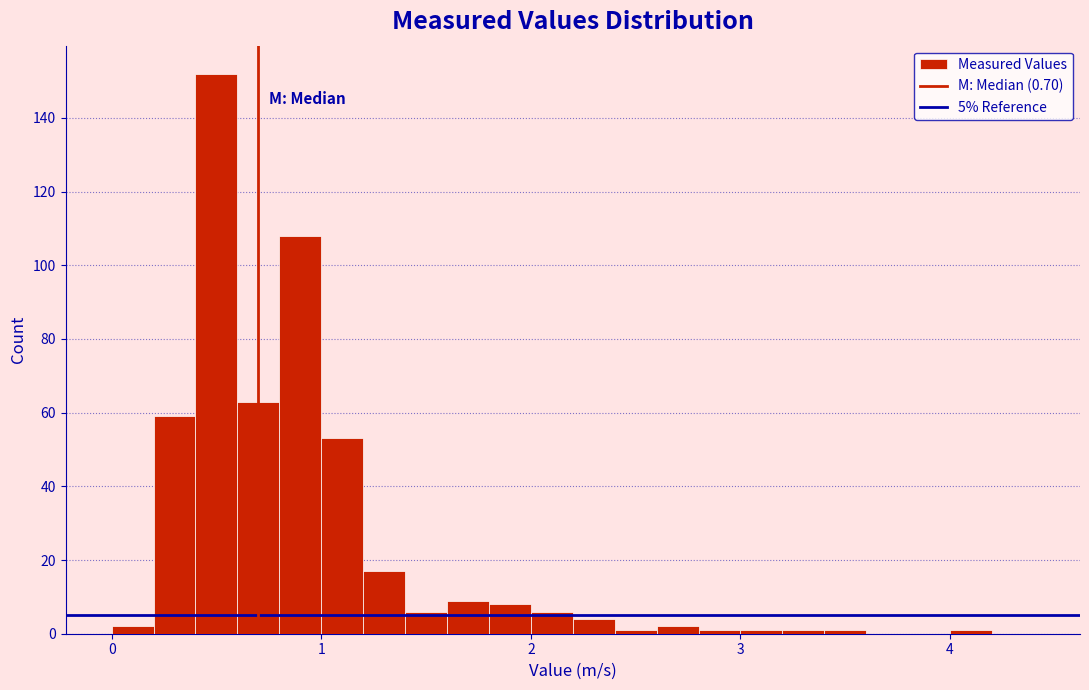

Read against the x-axis, roughly where is the centre of the tallest bar?

0.5